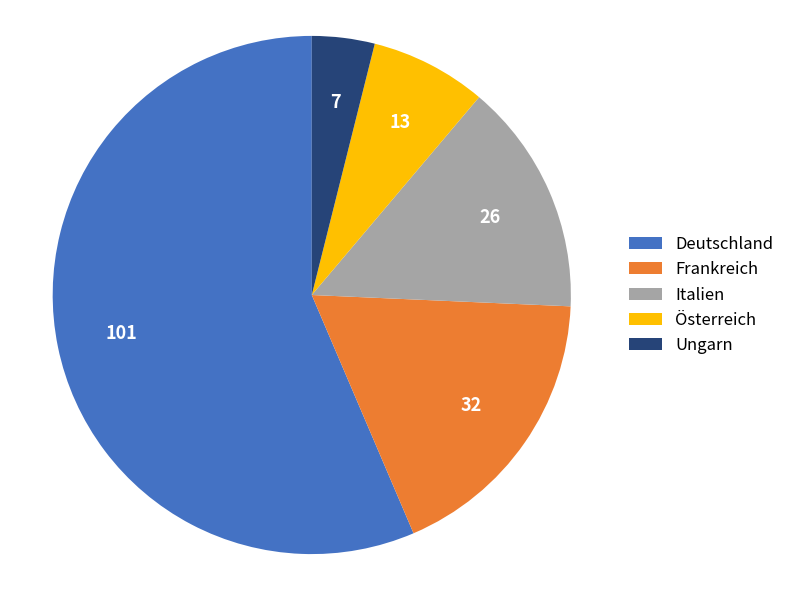

Is it true that Frankreich is 18% of the pie?

True